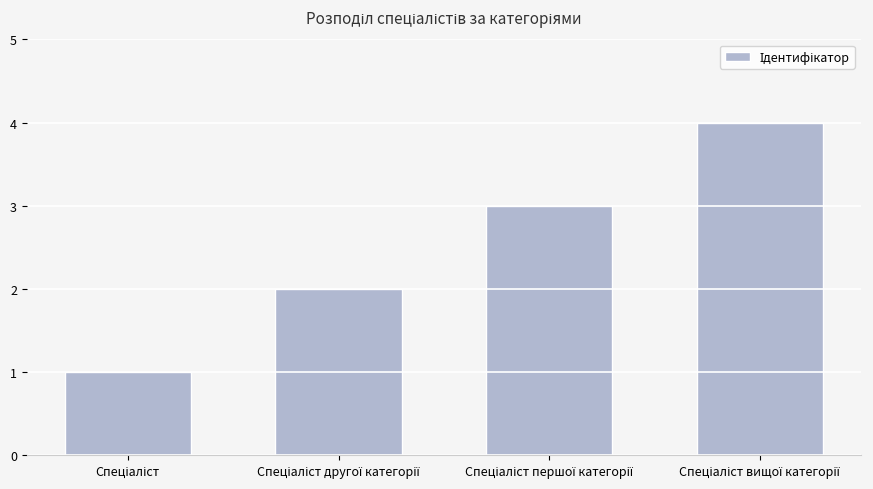

Reading left to right, transcribe all the data shown in this chart.

1	2	3	4